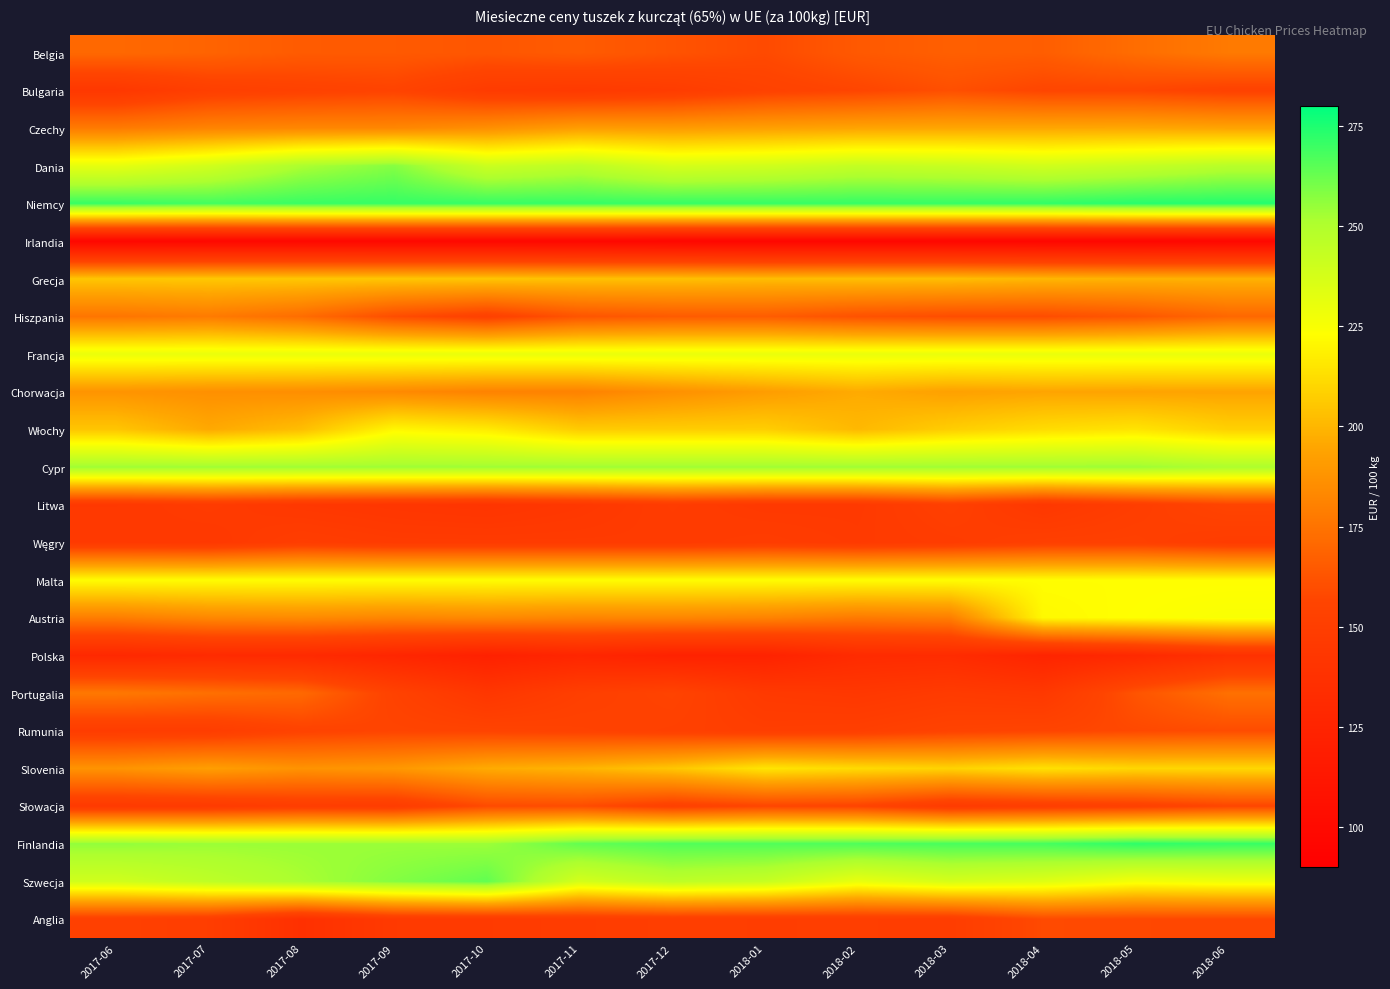

How many categories are shown in the chart?

13